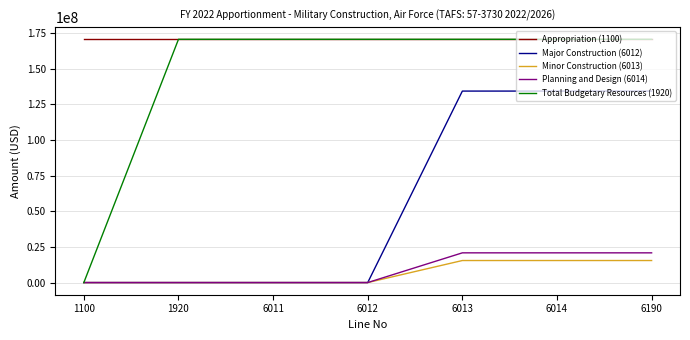

Which series has the largest range (max minus min)?

Total Budgetary Resources (1920)